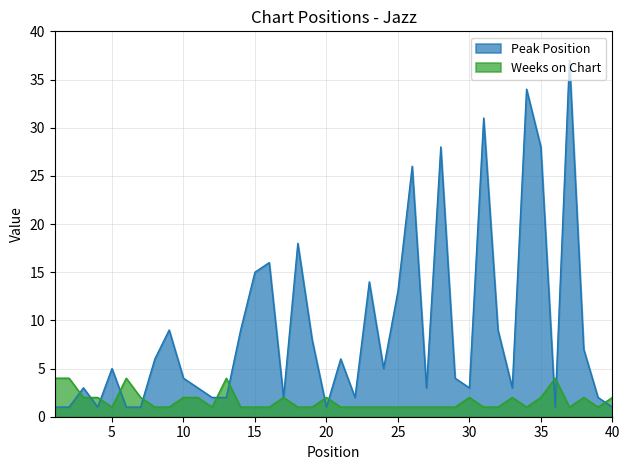

Reading left to right, transcribe all the data shown in this chart.

Peak Position: 1	1	3	1	5	1	1	6	9	4	3	2	2	9	15	16	2	18	8	1	6	2	14	5	13	26	3	28	4	3	31	9	3	34	28	1	37	7	2	1
Weeks on Chart: 4	4	2	2	1	4	2	1	1	2	2	1	4	1	1	1	2	1	1	2	1	1	1	1	1	1	1	1	1	2	1	1	2	1	2	4	1	2	1	2